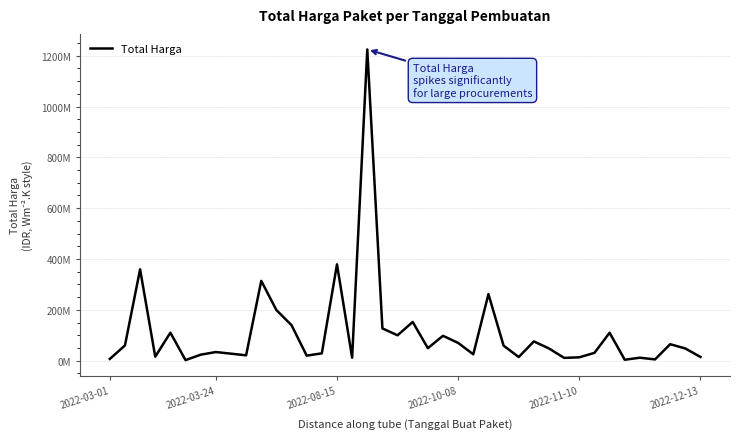

What is the value of the 32nd point from the left?

13442000